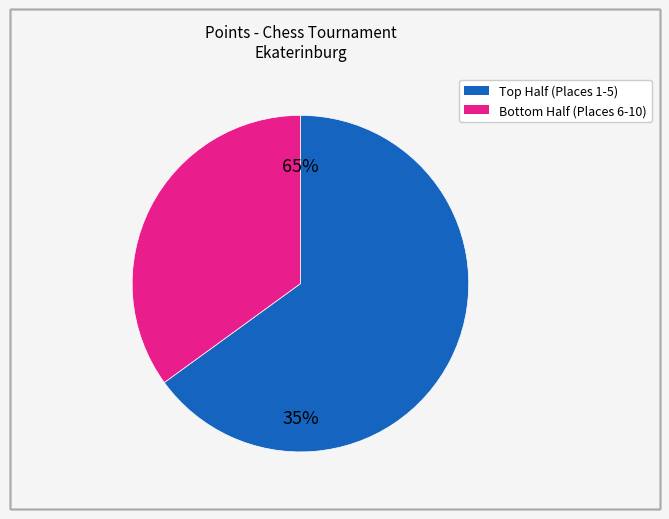

Does any single category account for the majority?

Yes